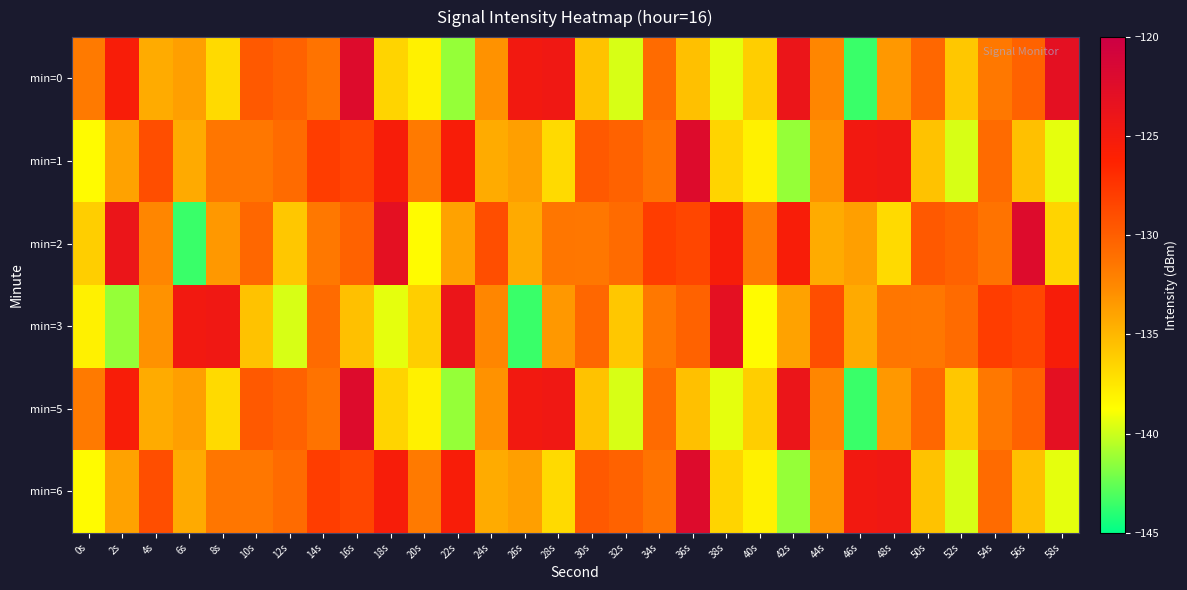

What is the difference between the highest and lowest values at 20s?

6.9